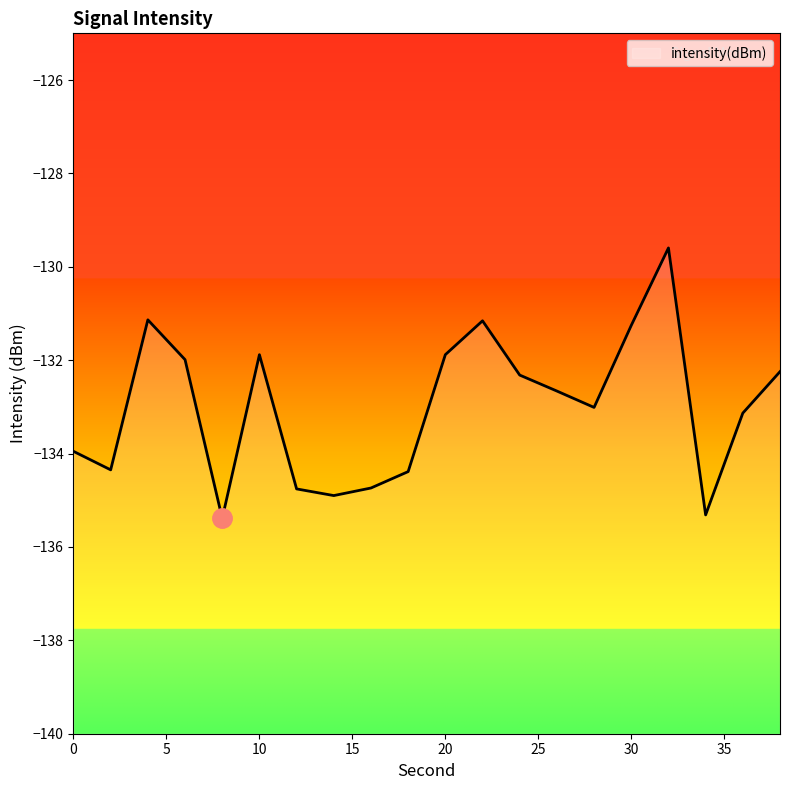

What is the difference between the maximum and minimum values?

5.8